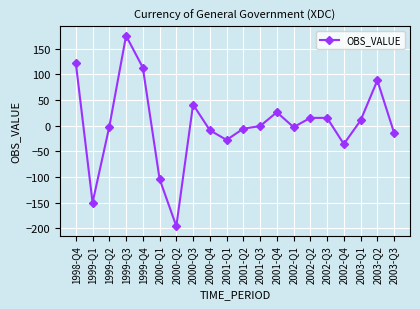

How many values exceed -1?

9